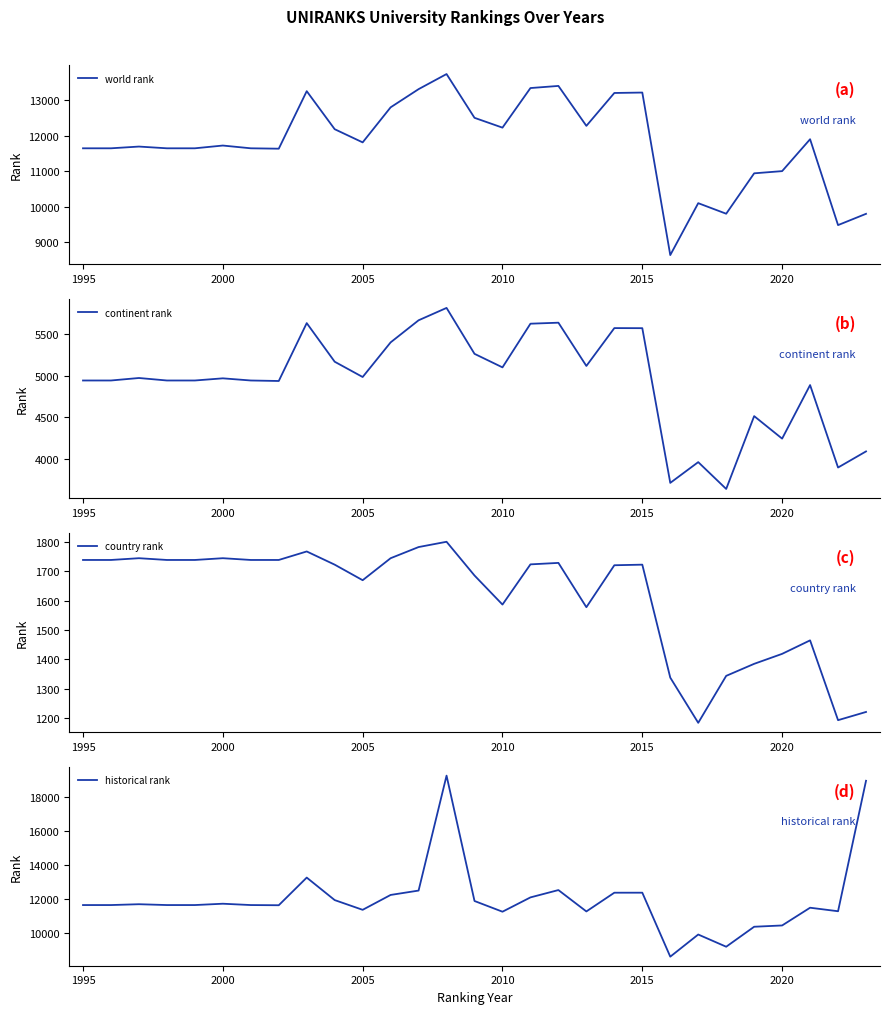

What is the difference between the maximum and minimum values in the world rank series?

5108